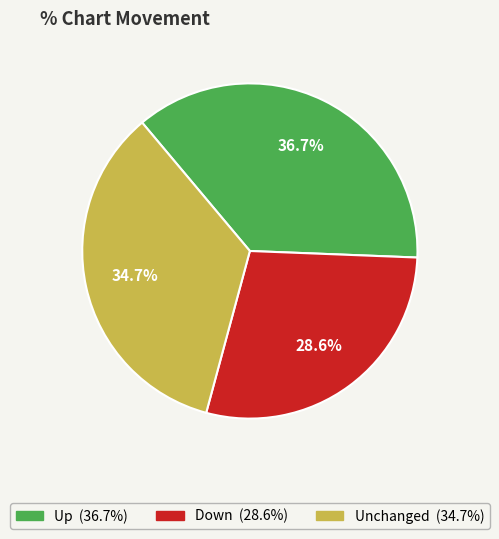

Does any single category account for the majority?

No